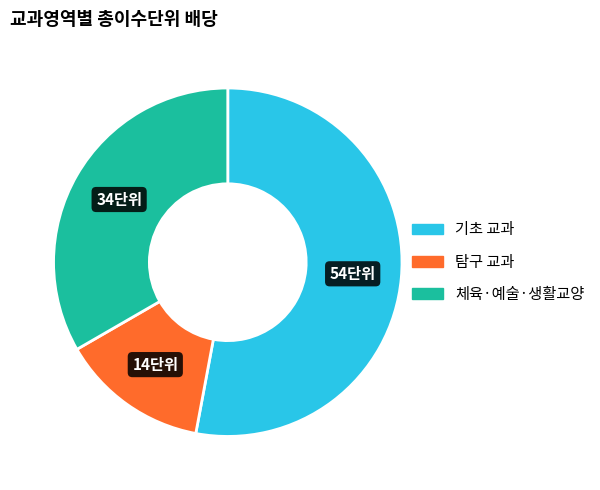

Approximately how many times larger is the value at 탐구 교과 compared to 체육·예술·생활교양?

0.4